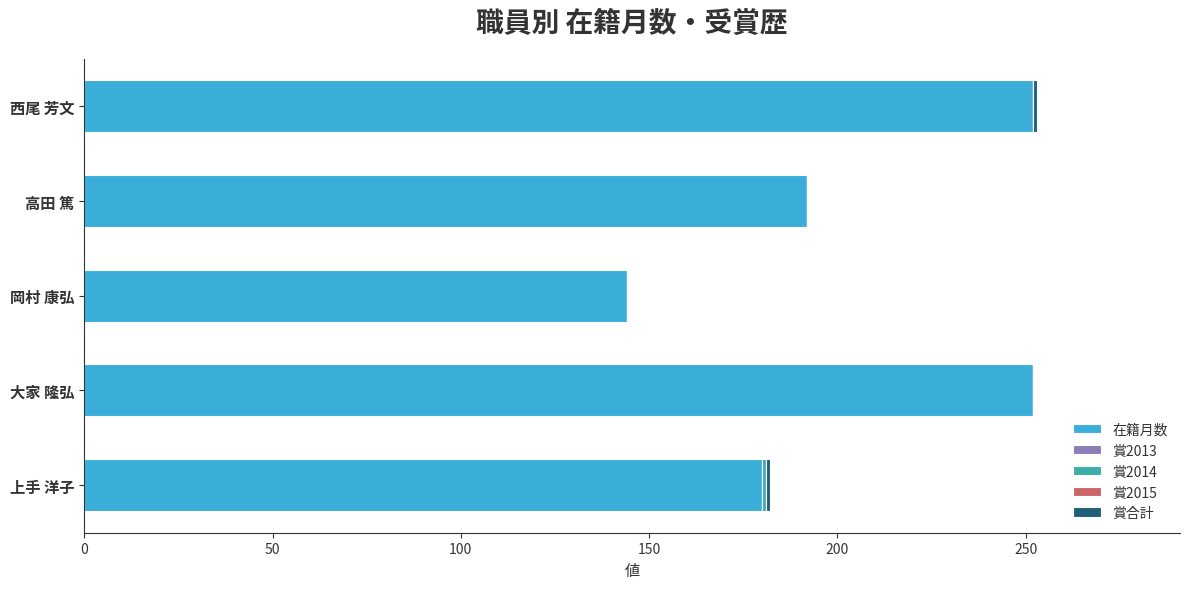

The 在籍月数 series shows 389 at 西尾 芳文. True or false?

False